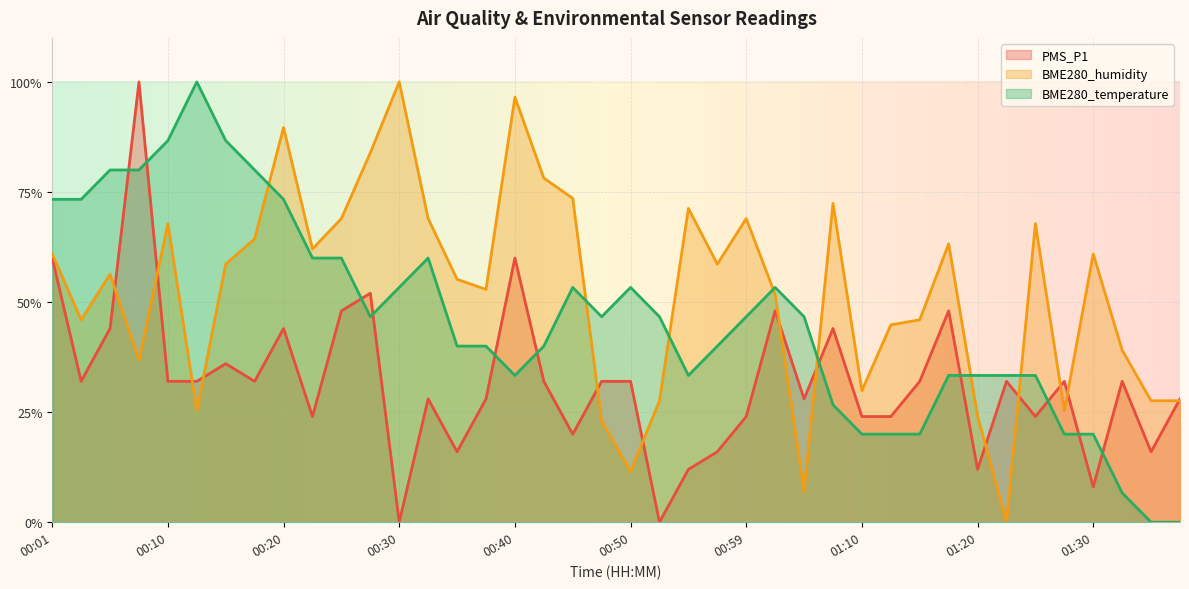

In BME280_temperature, how many points are lower than both neighbors (excluding endpoints)?

4